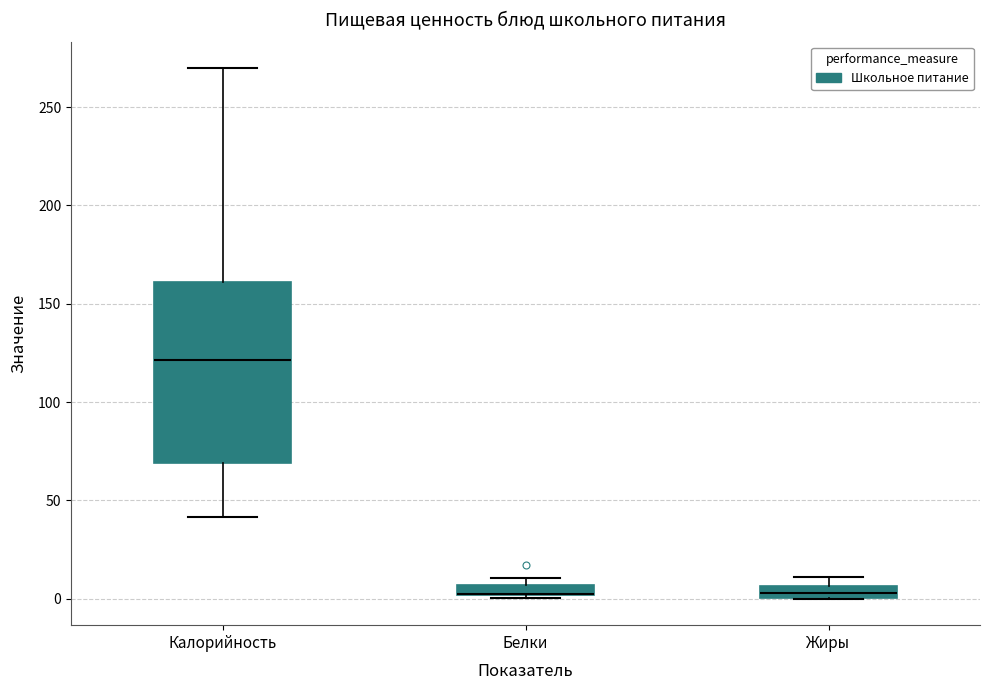

Where is the upper edge of the box for Жиры on the y-axis? The values are not printed on the chart, so give them approximately, as read against the axis.

5